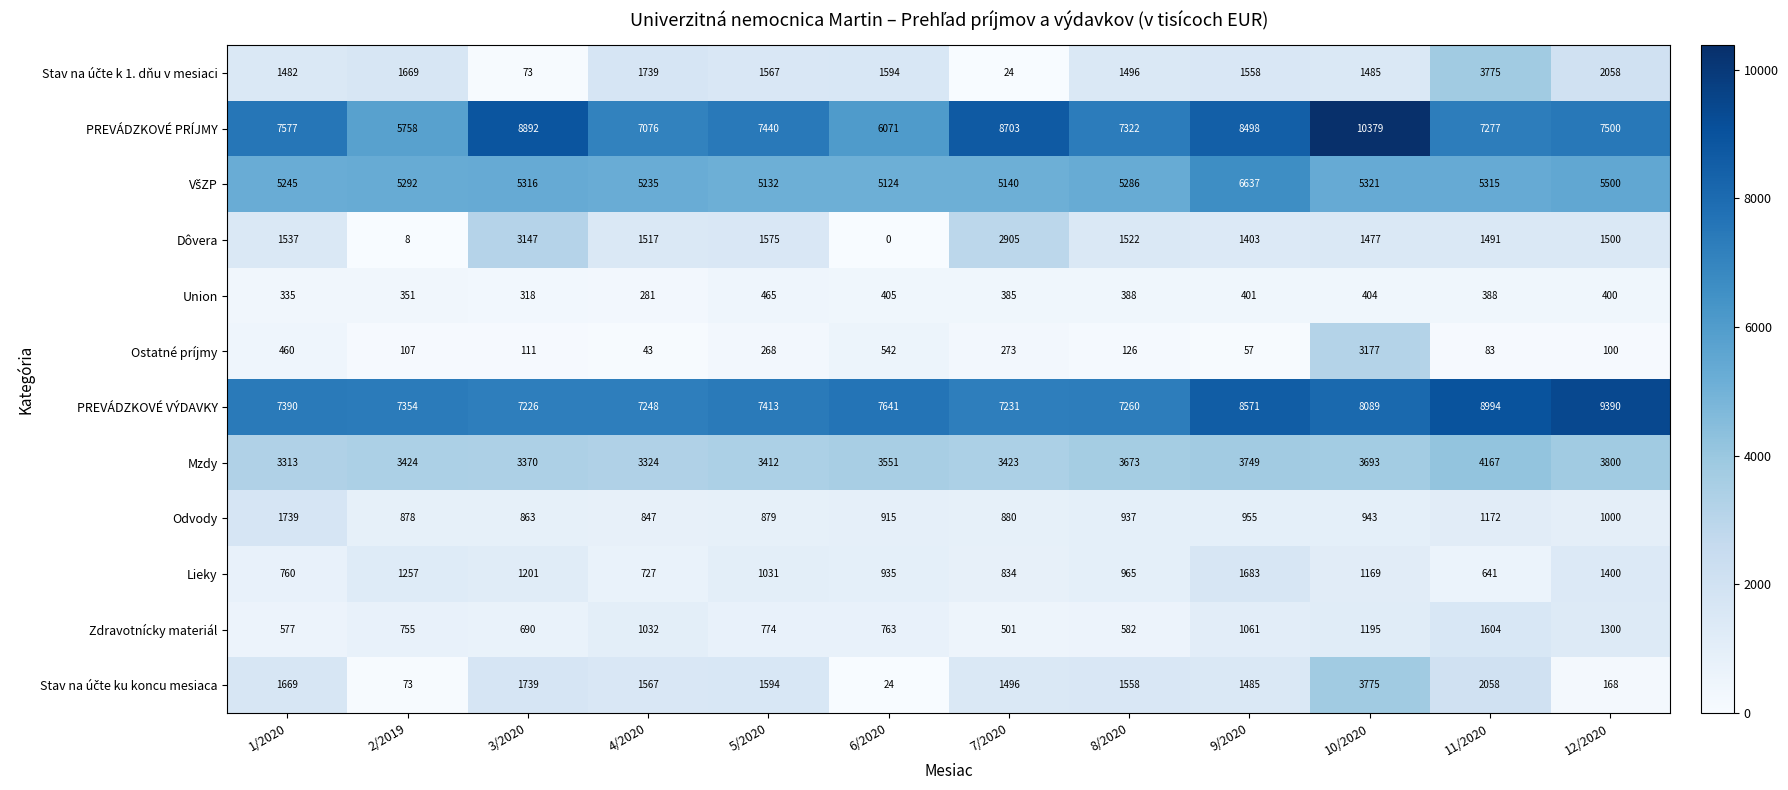

How many categories are shown in the chart?

12